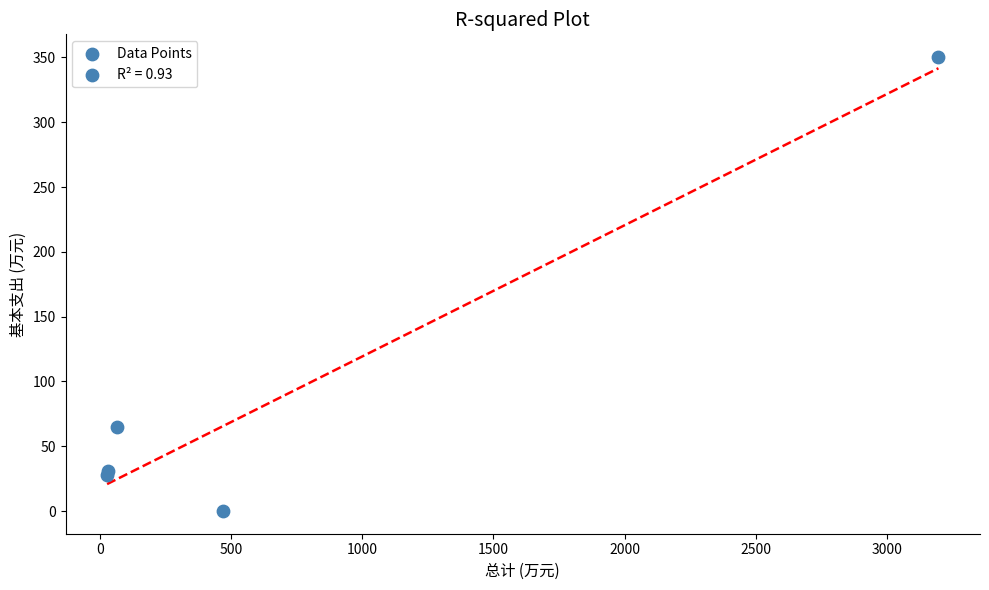

What Y value in the scatter plot is closest to 175?

64.7